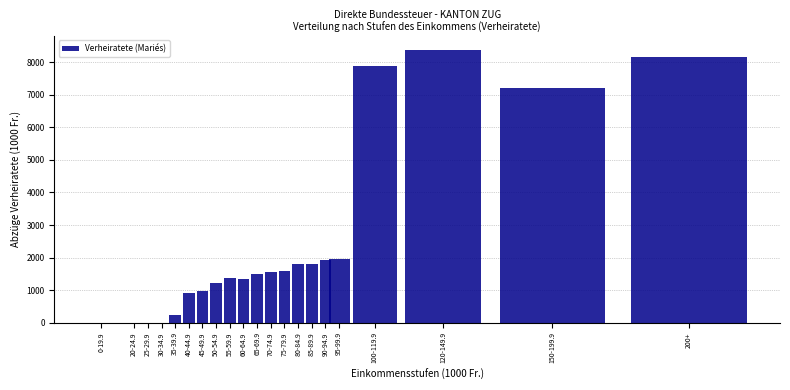

The value at 80-84.9 is 1799.2. True or false?

True